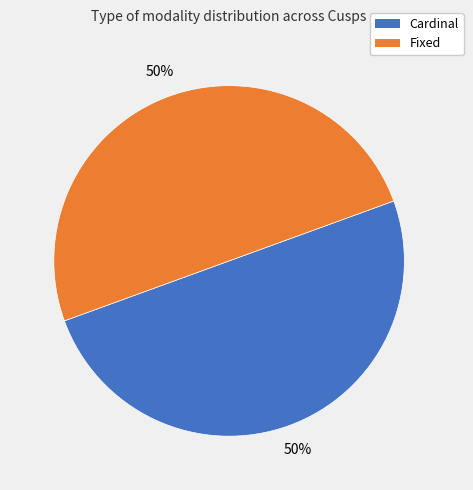

To the nearest percent, what is the difference between the largest and smallest slice percentages?

0%